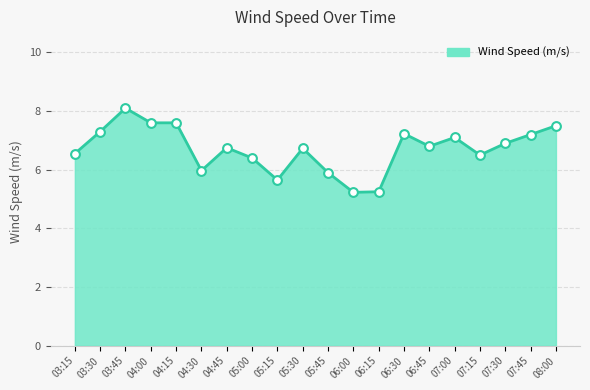

Approximately how many times larger is the value at 07:45 compared to 06:30?

1.0